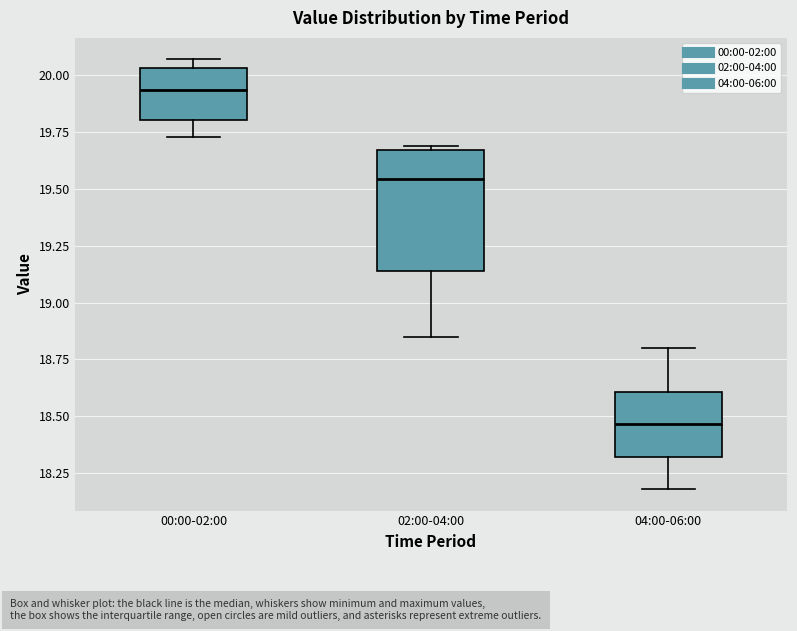

Which box's median line is the lowest?

04:00-06:00